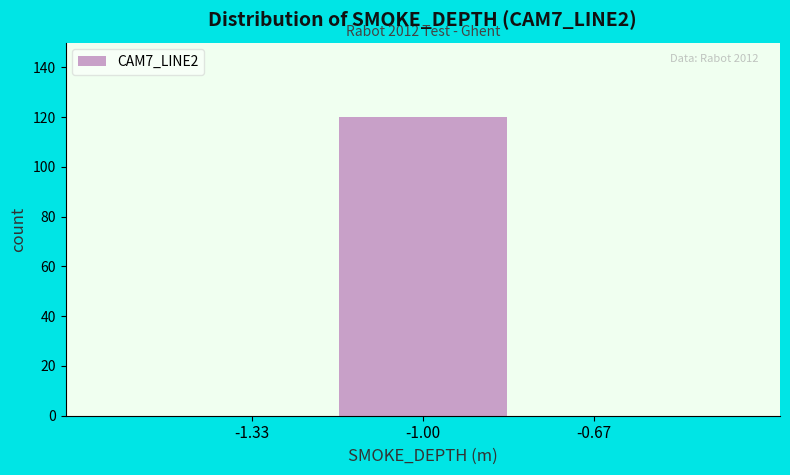

Which range on the x-axis has the tallest bar?

-1.15 to -0.85